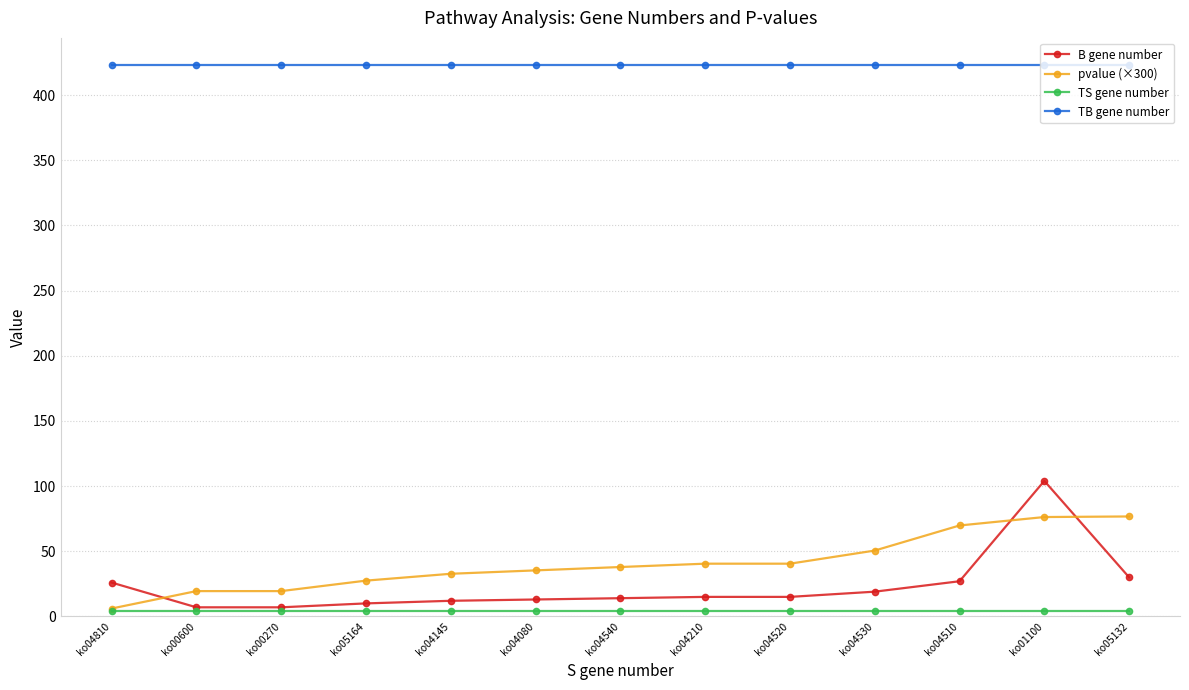

What is the value of the B gene number point at the 10th from the left?

19.0